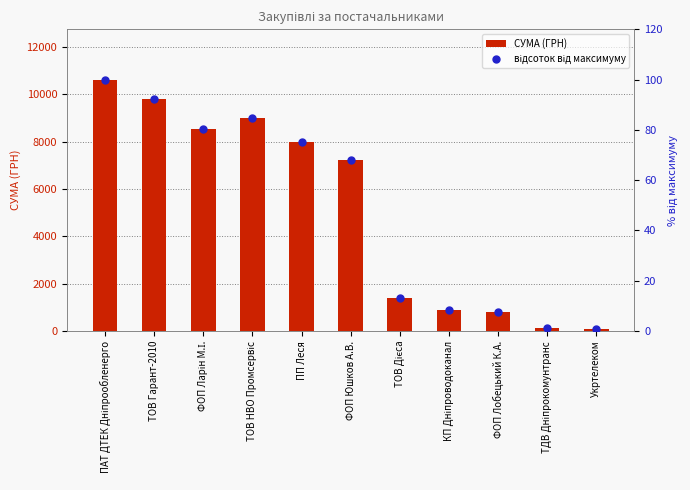

What are all the series names shown in the legend?

СУМА (ГРН), відсоток від максимуму